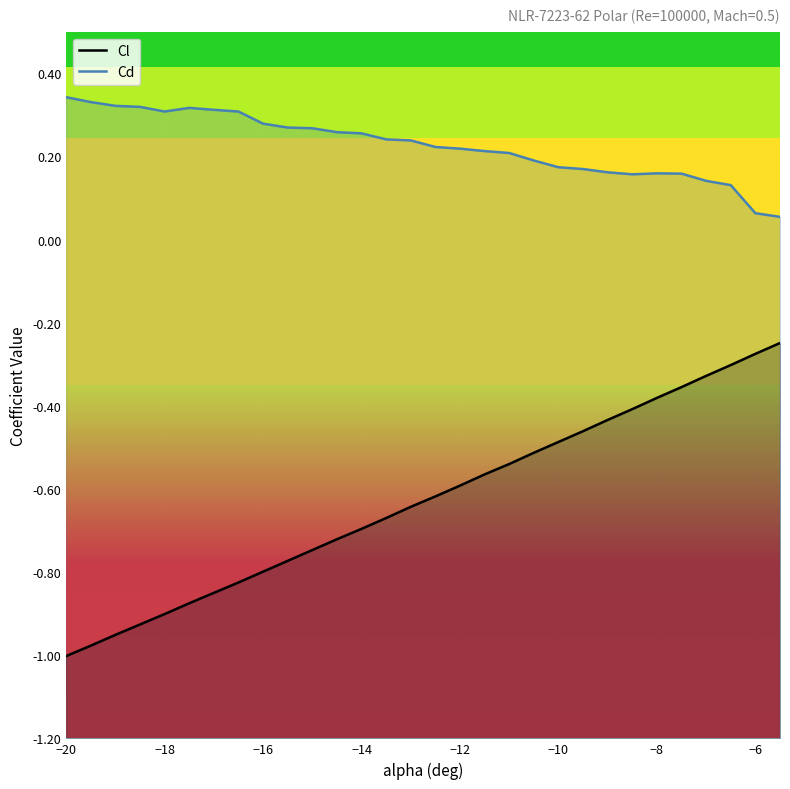

True or false: Cd and Cl intersect in this chart.

False